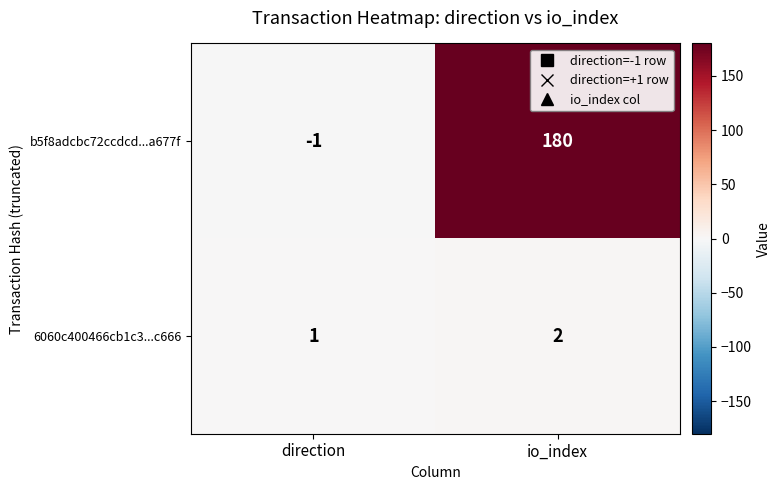

Which label corresponds to the smallest value in the chart?

direction